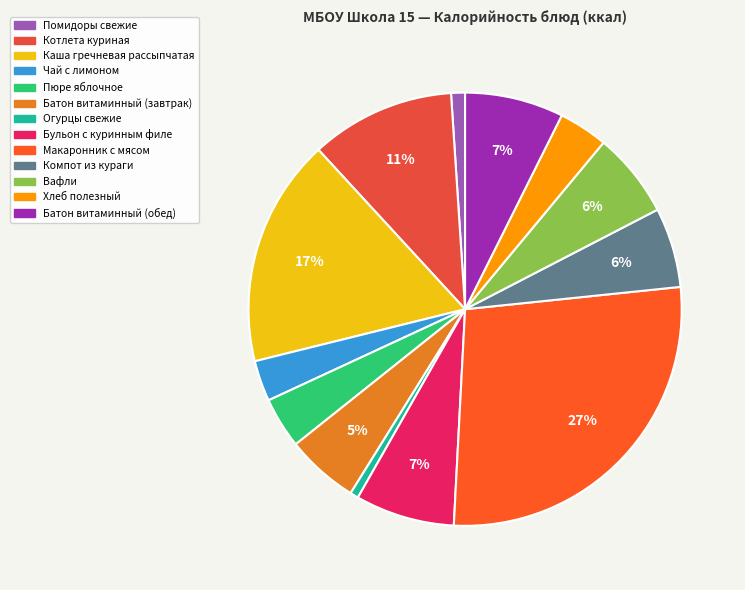

Rank the categories by value from lowest to highest.

Огурцы свежие, Помидоры свежие, Чай с лимоном, Хлеб полезный, Пюре яблочное, Батон витаминный (завтрак), Компот из кураги, Вафли, Батон витаминный (обед), Бульон с куринным филе, Котлета куриная, Каша гречневая рассыпчатая, Макаронник с мясом